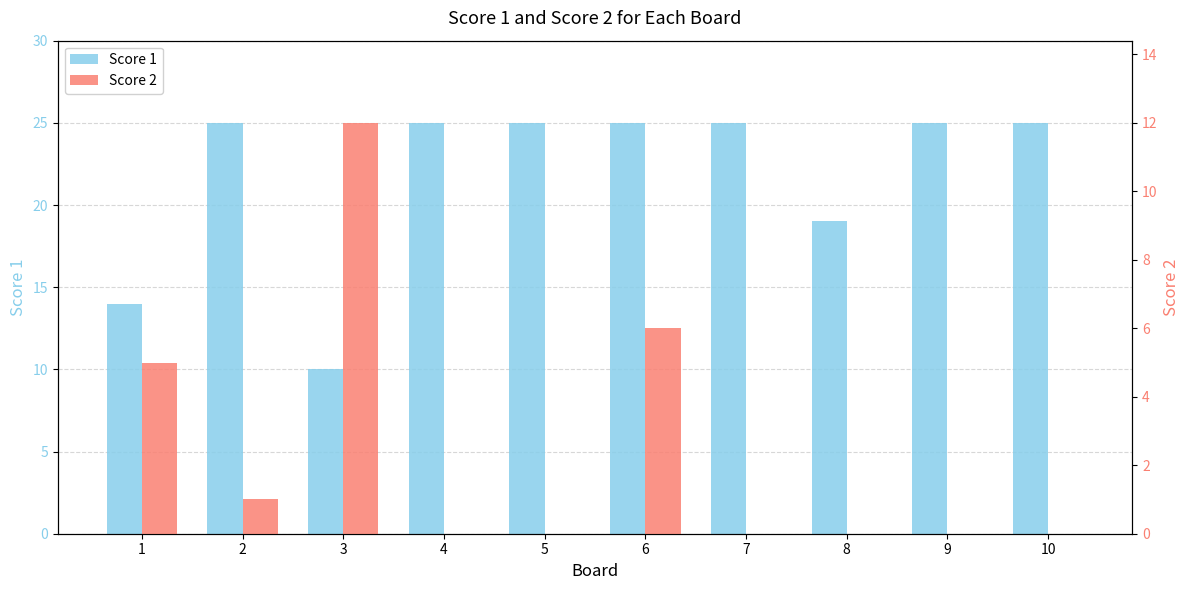

Are the bars grouped side by side (vs. stacked)?

Yes